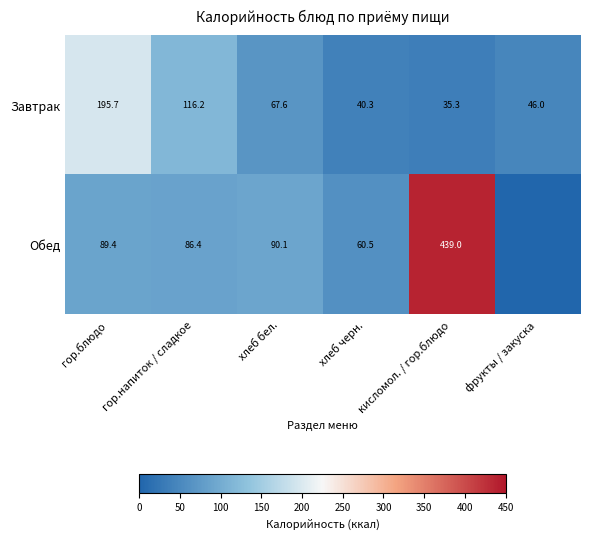

What is the difference between the Завтрак values at гор.напиток / сладкое and кисломол. / гор.блюдо?

80.9